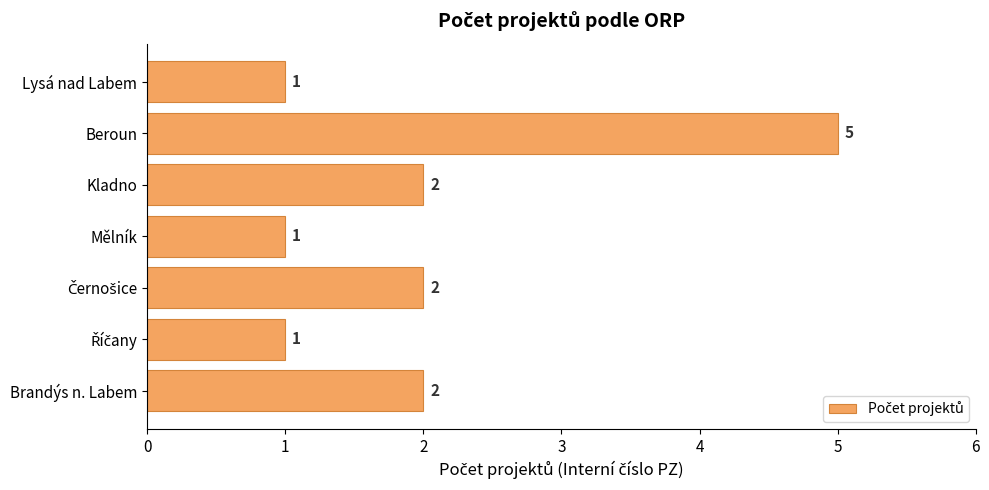

Between Beroun and Lysá nad Labem, which is larger?

Beroun